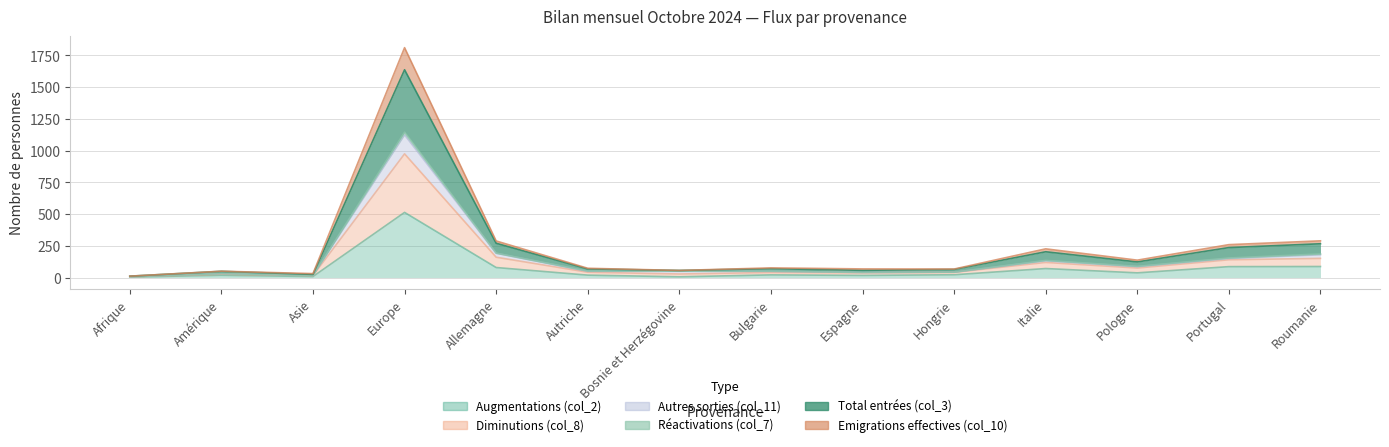

What position from the right is Espagne?

6